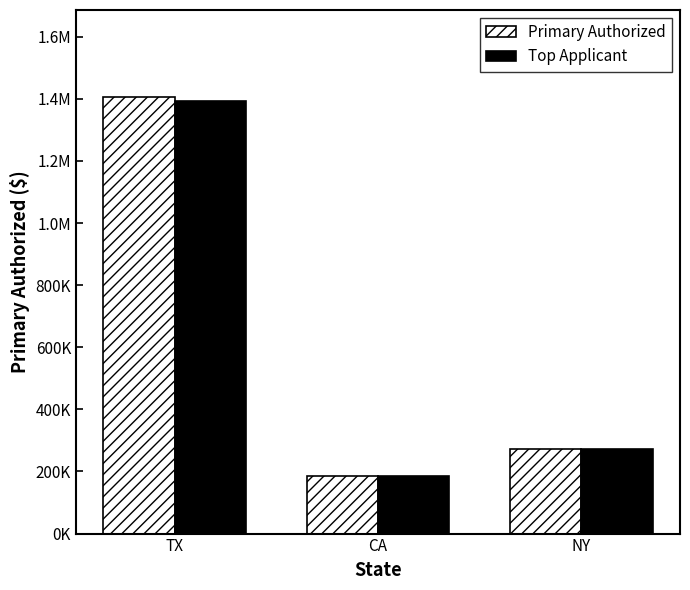

Does the chart contain any negative values?

No